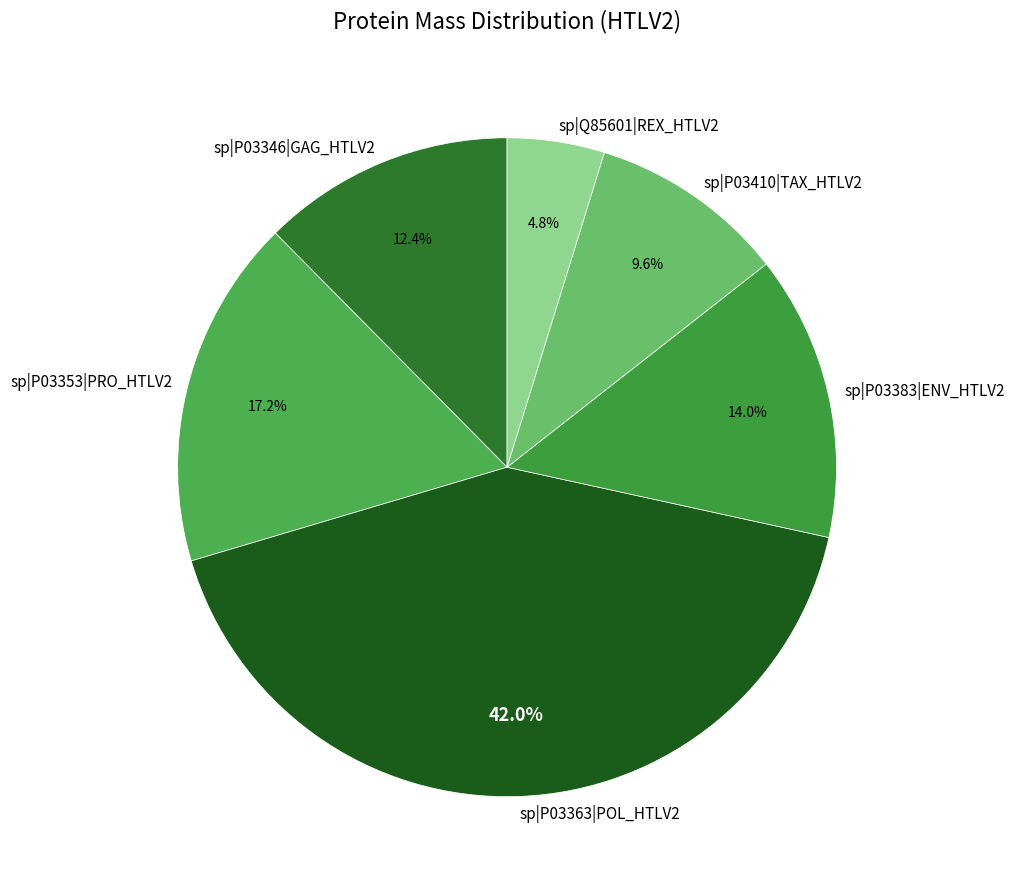

How many slices are in this pie chart?

6